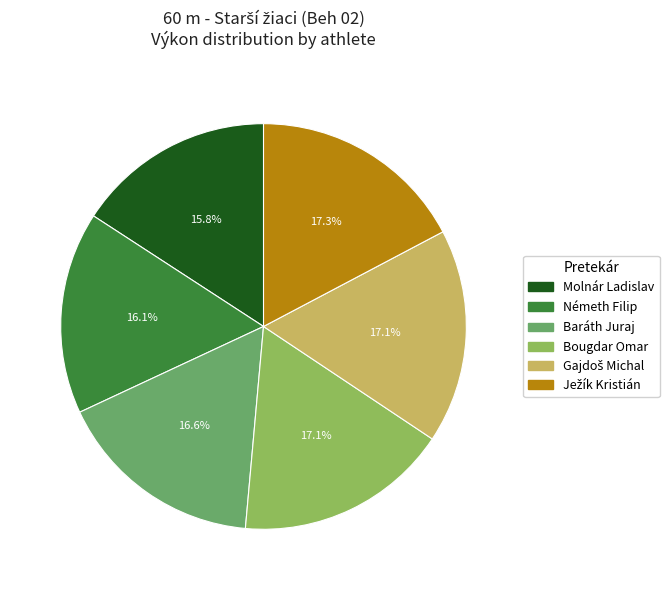

How many slices are in this pie chart?

6